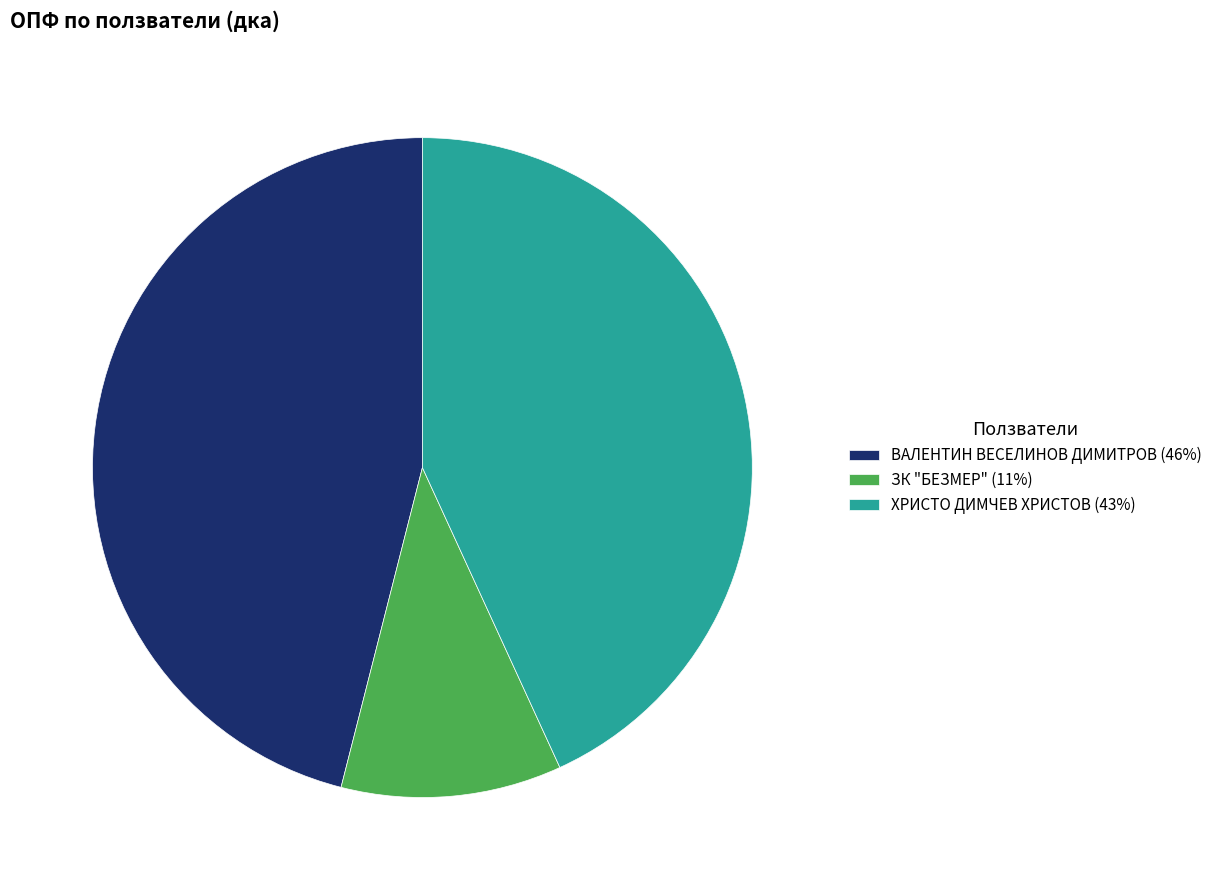

Which has a higher value, ЗК "БЕЗМЕР" (11%) or ХРИСТО ДИМЧЕВ ХРИСТОВ (43%)?

ХРИСТО ДИМЧЕВ ХРИСТОВ (43%)